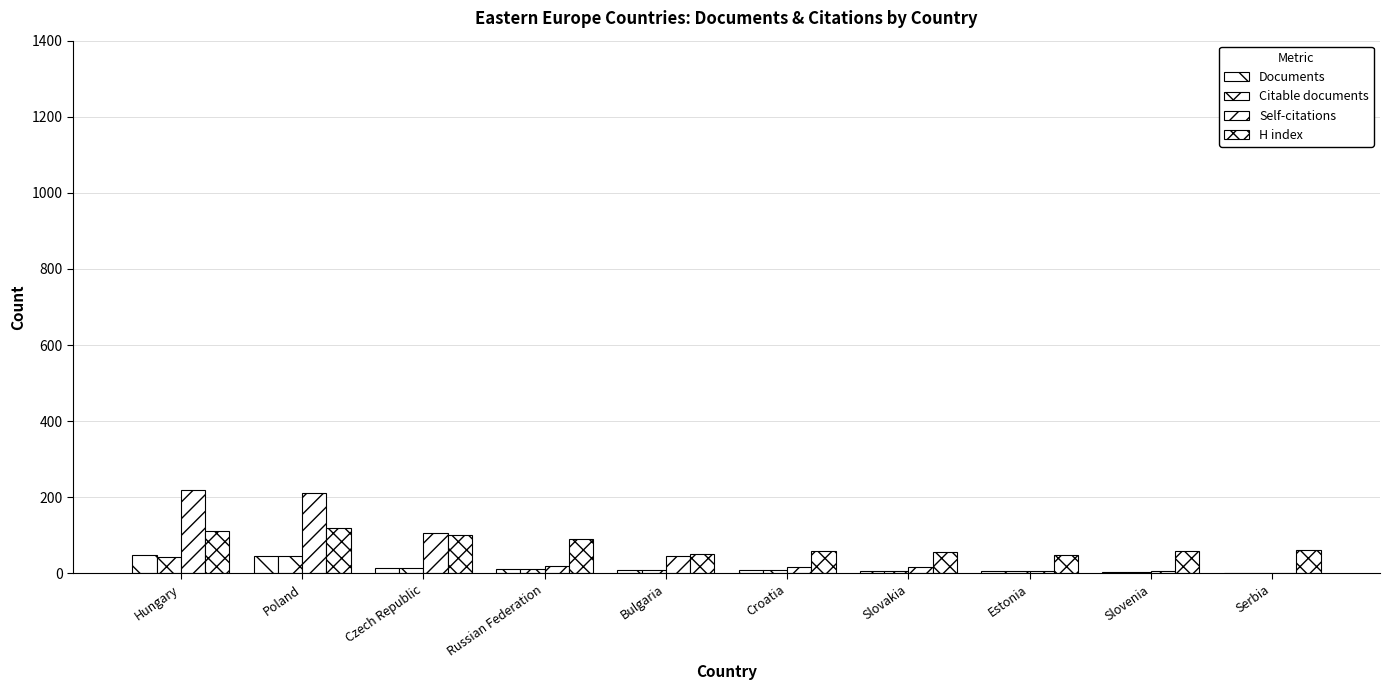

What is the minimum value for Citable documents?

2